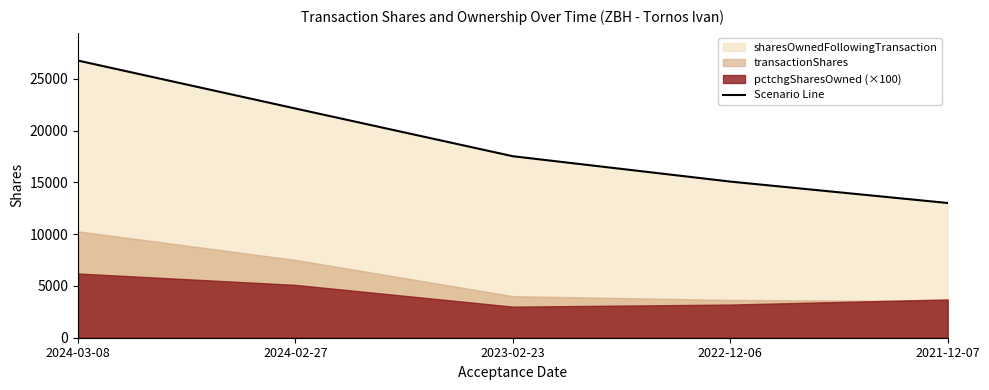

What is the average value?

18895